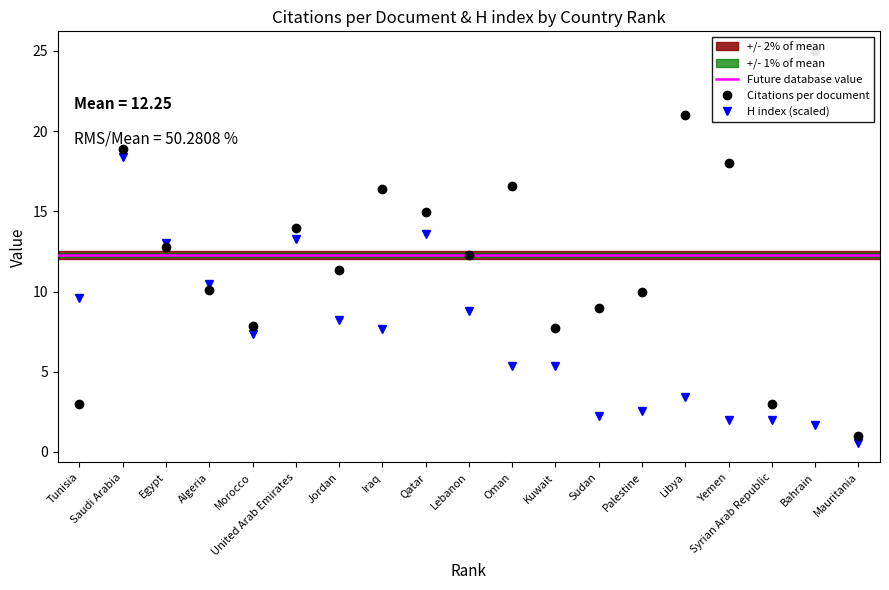

List the series in order of their peak value, highest first.

Citations per document, H index